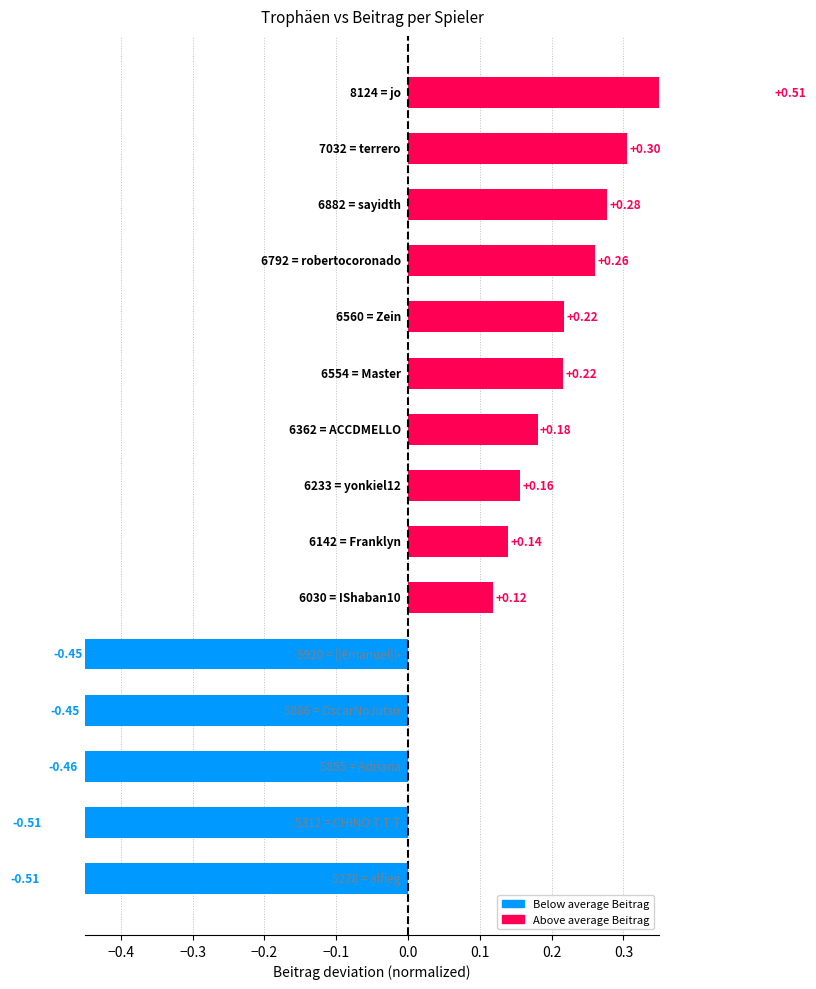

Is it true that the value at 0.4 is 0.1?

False